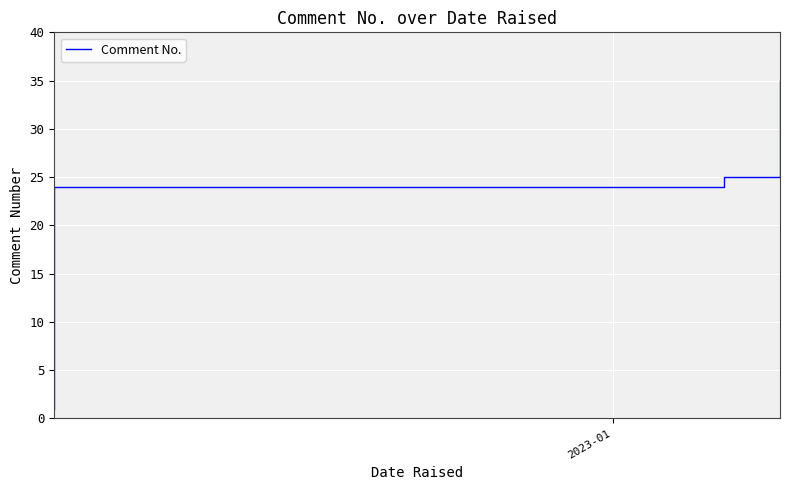

The value at 25 is 11. True or false?

False